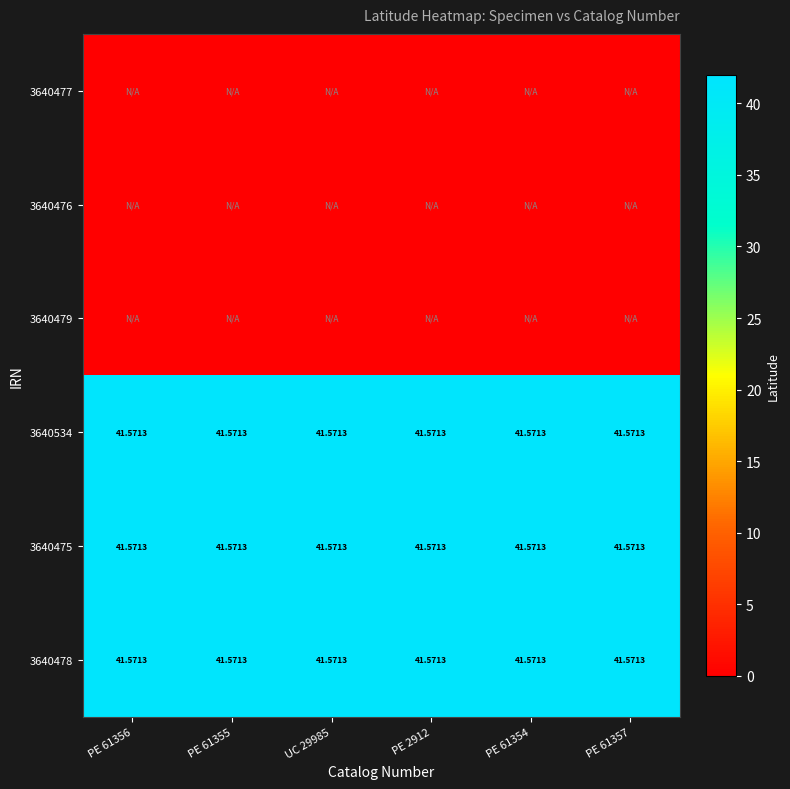

What is the total value across all series at PE 2912?

124.7